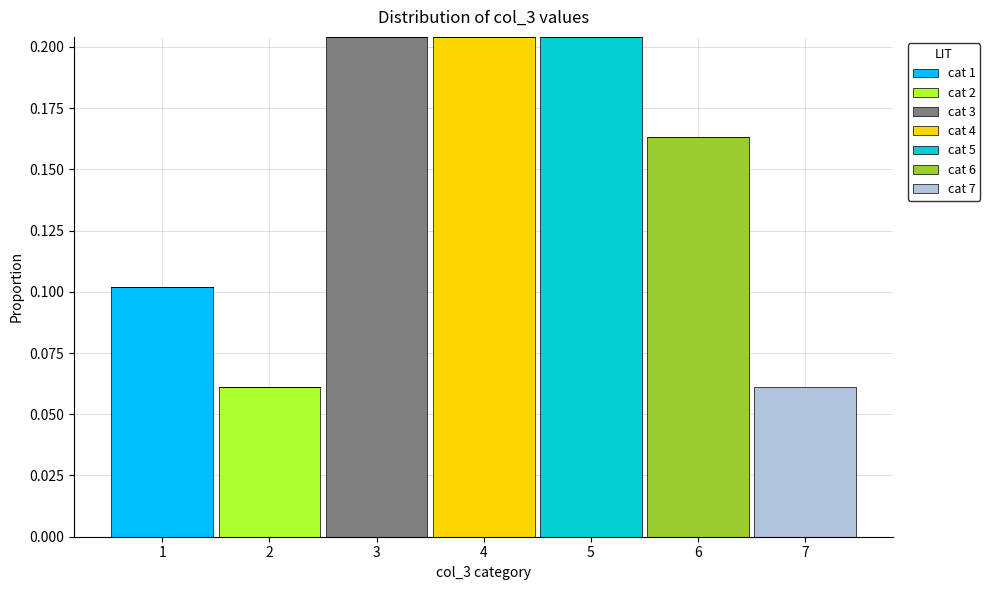

Reading left to right, transcribe this chart: for each stacked bar, give the range it covers on the x-axis and its total height. The values are not printed on the chart, so give them approximately, as read against the axis.

0.5 to 1.5: 0.100
1.5 to 2.5: 0.060
2.5 to 3.5: 0.205
3.5 to 4.5: 0.205
4.5 to 5.5: 0.205
5.5 to 6.5: 0.165
6.5 to 7.5: 0.060